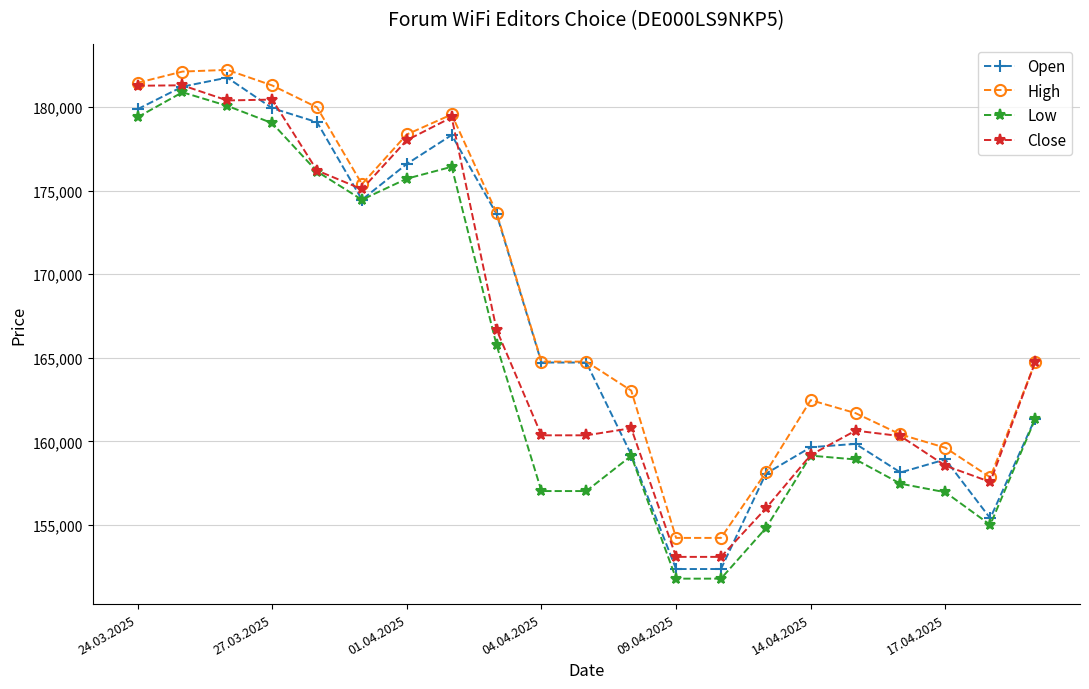

What is the average value of the High series?

168570